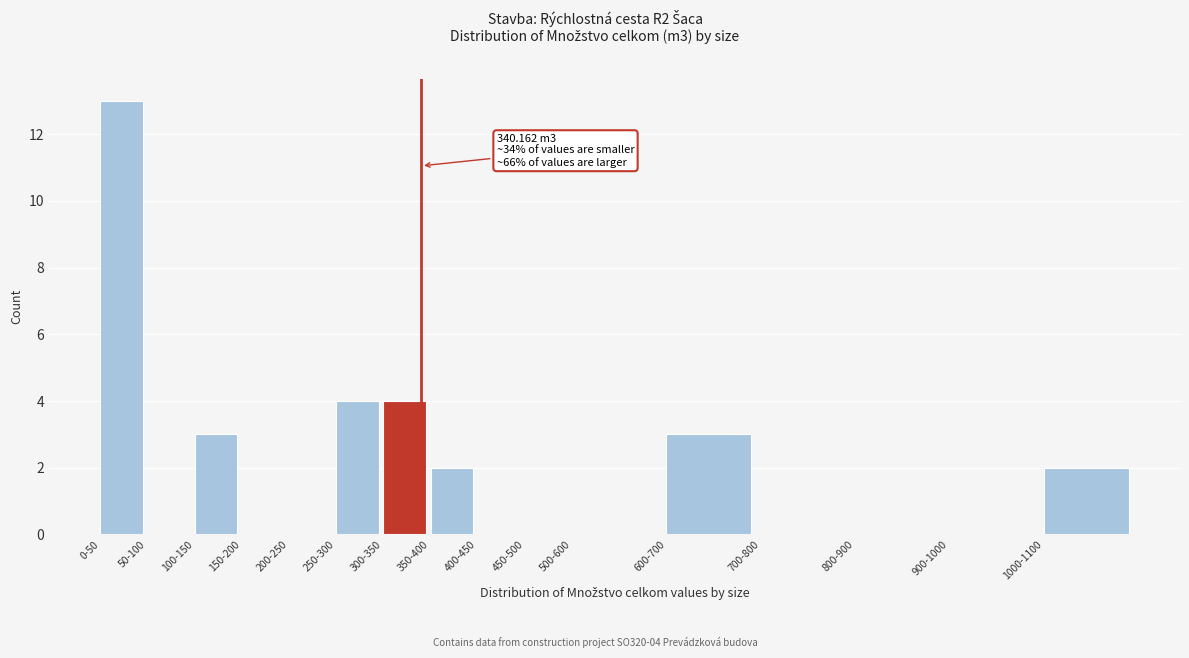

Reading left to right, extract all data points from this chart.

0-50=13	50-100=0	100-150=3	150-200=0	200-250=0	250-300=4	300-350=4	350-400=2	400-450=0	450-500=0	500-600=0	600-700=3	700-800=0	800-900=0	900-1000=0	1000-1100=2